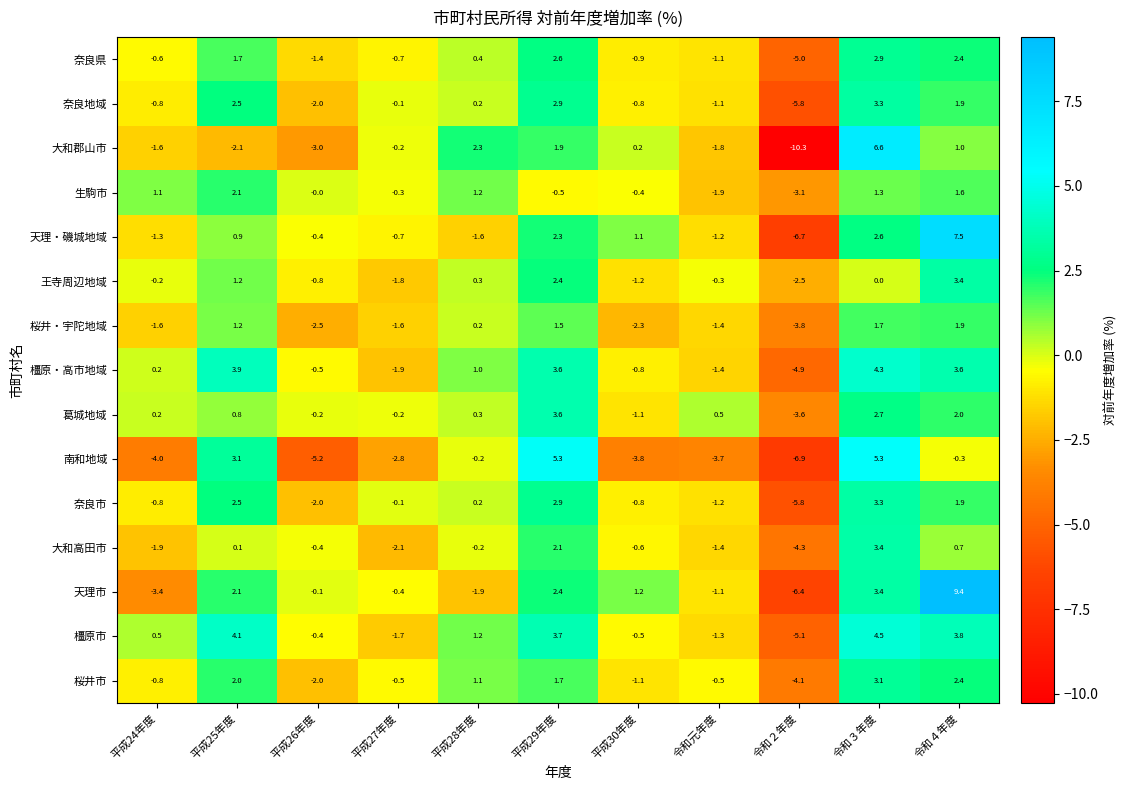

What is the difference between the highest and lowest values at 平成30年度?

5.0